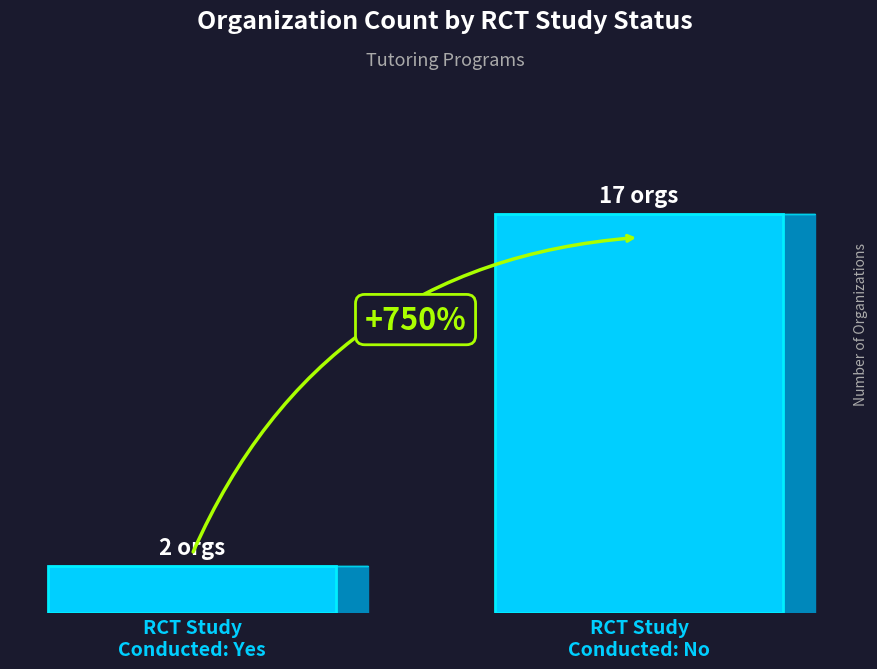

List the labels in order of value, largest first.

RCT Study
Conducted: No, RCT Study
Conducted: Yes